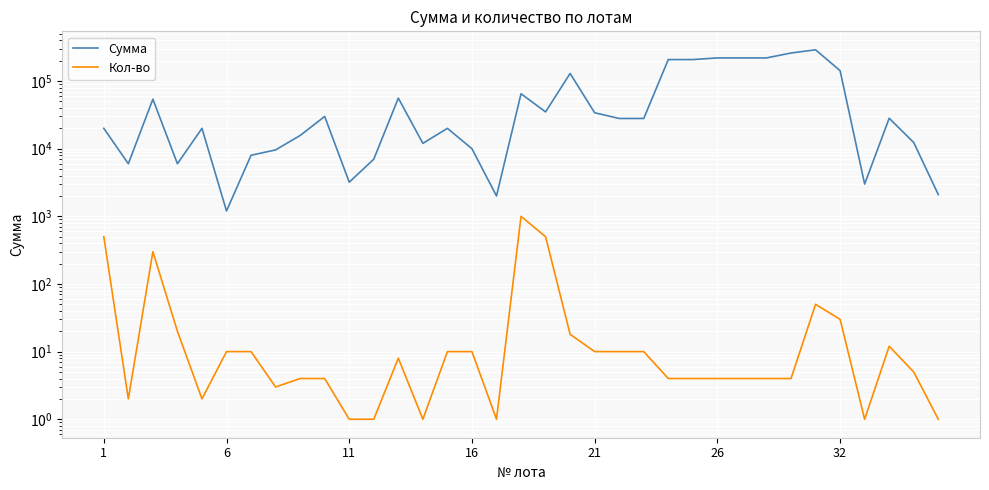

How many series are shown in this chart?

2